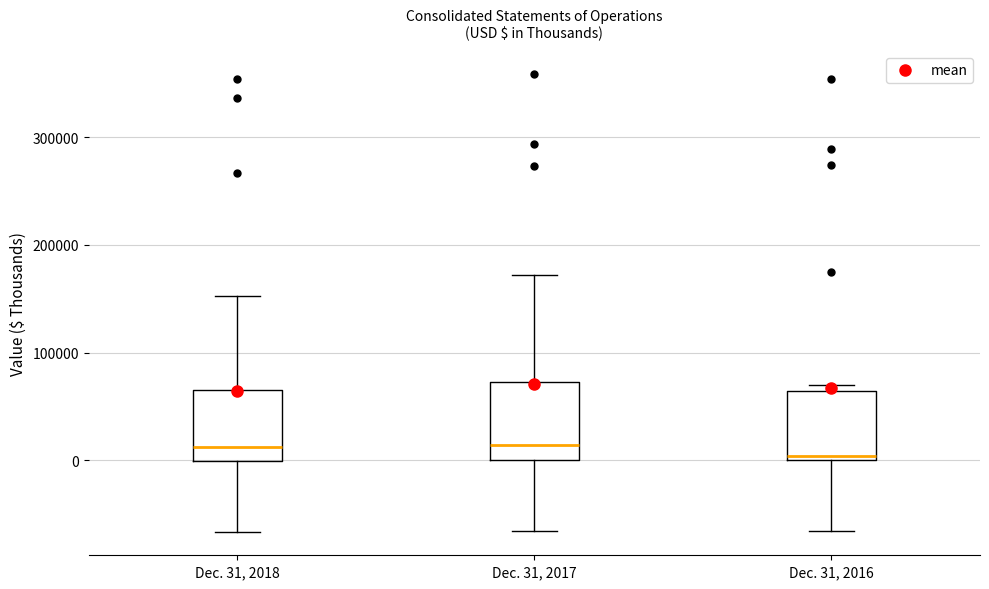

Reading left to right, read every box against the y-axis: the position of its median line, the range the box covers, and the ends of its whiskers. The values are not printed on the chart, so give them approximately, as read against the axis.

Dec. 31, 2018: median 10000, box 0 to 70000, whiskers -70000 to 150000
Dec. 31, 2017: median 10000, box 0 to 70000, whiskers -70000 to 170000
Dec. 31, 2016: median 0 (just above the box's lower edge), box 0 to 60000, whiskers -70000 to 70000